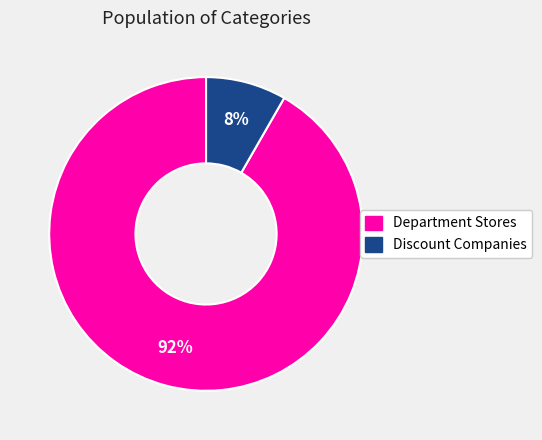

Does Discount Companies account for over 50% of the chart?

No